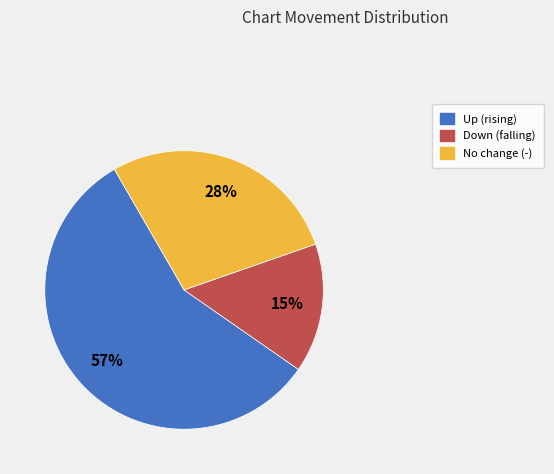

Is there any slice that represents more than half of the pie?

Yes